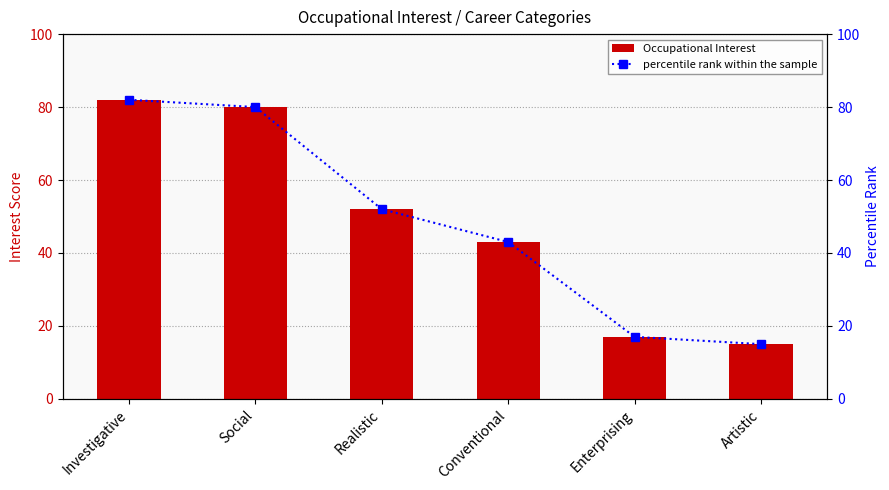

Rank the series at Social from highest to lowest value.

Occupational Interest, percentile rank within the sample